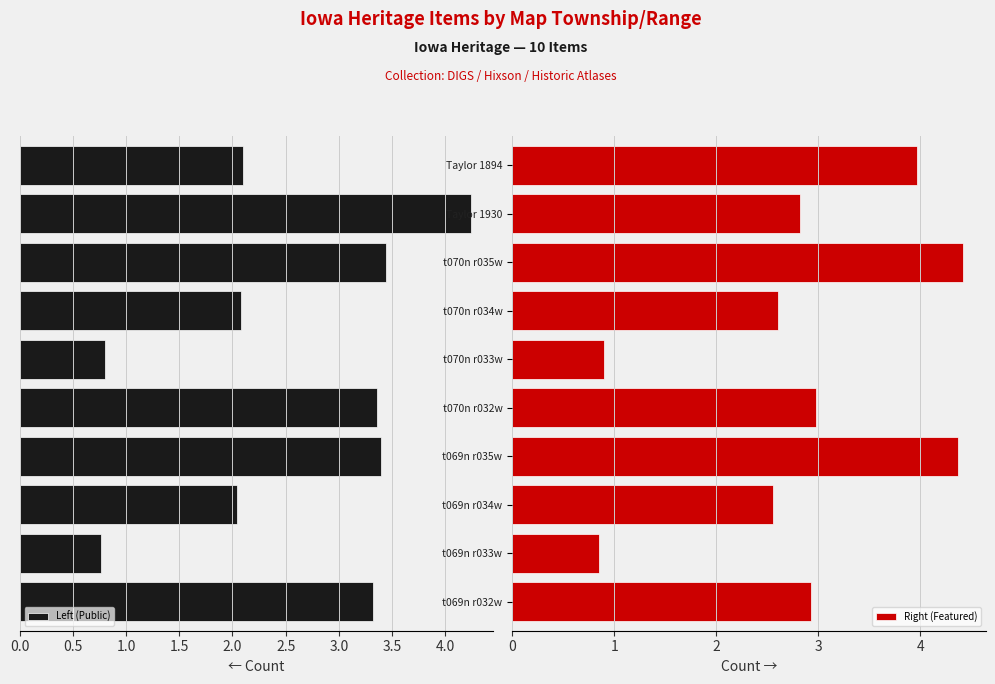

What are all the series names shown in the legend?

Left (Public), Right (Featured)